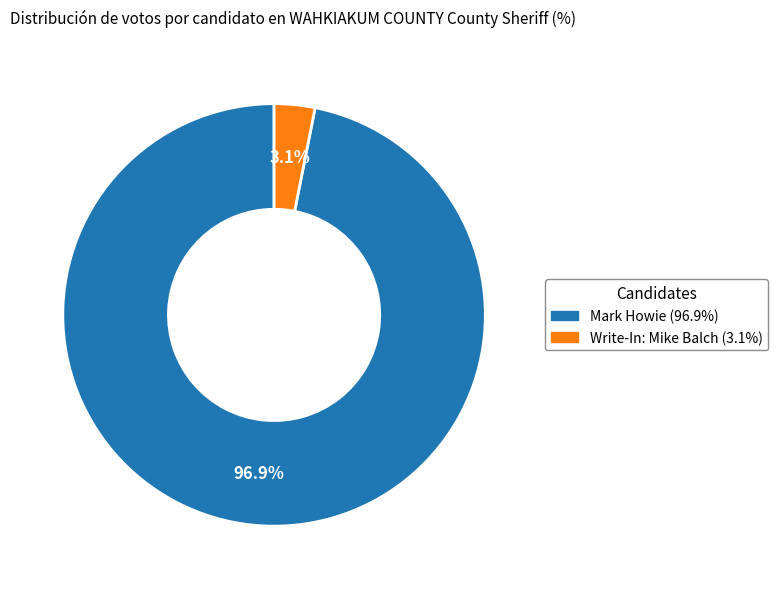

Is Write-In: Mike Balch the majority of the pie?

No